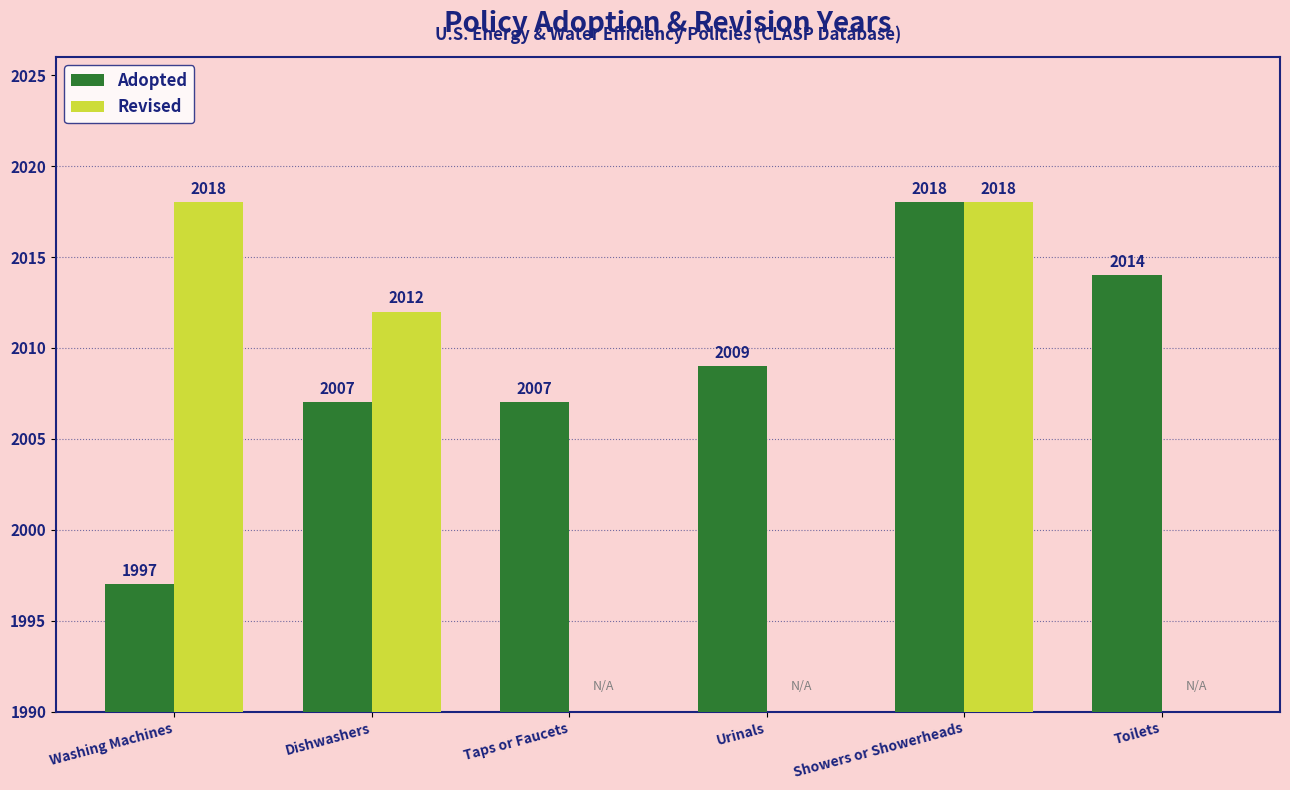

Reading right to left, transcribe all the data shown in this chart.

Adopted: 2014	2018	2009	2007	2007	1997
Revised: 0	2018	0	0	2012	2018